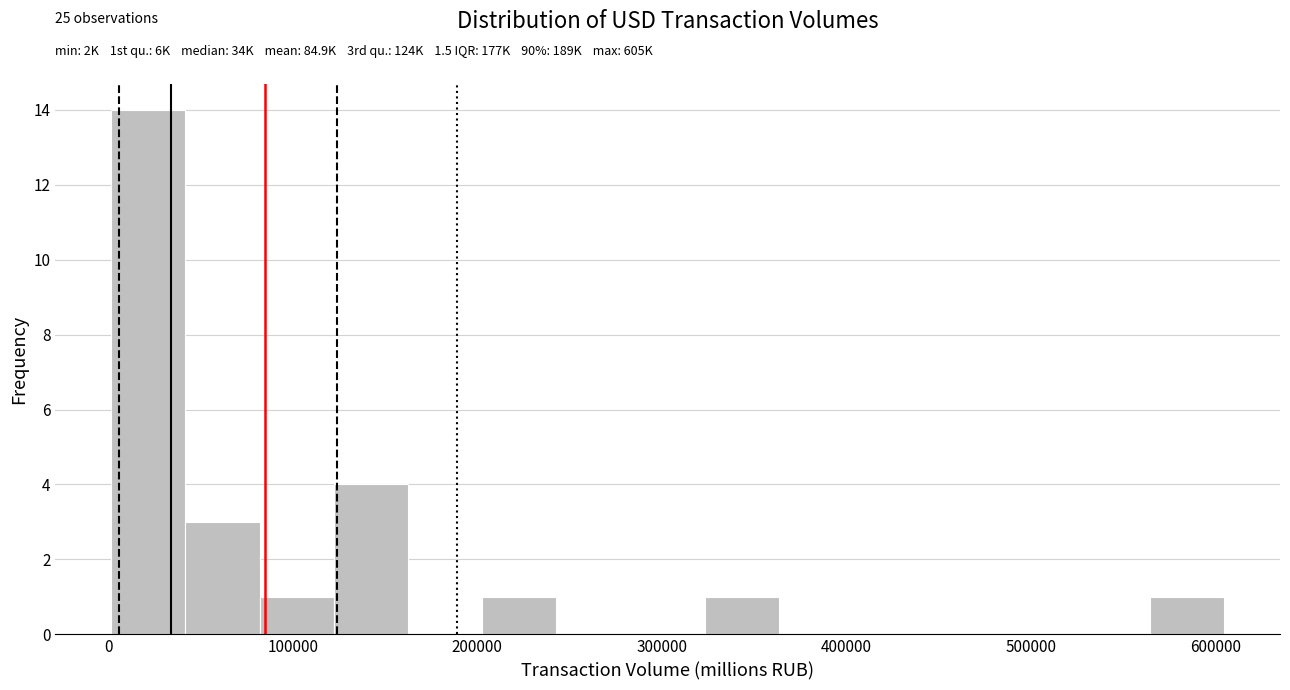

Over which range of the x-axis is the bar tallest?

0 to 40000